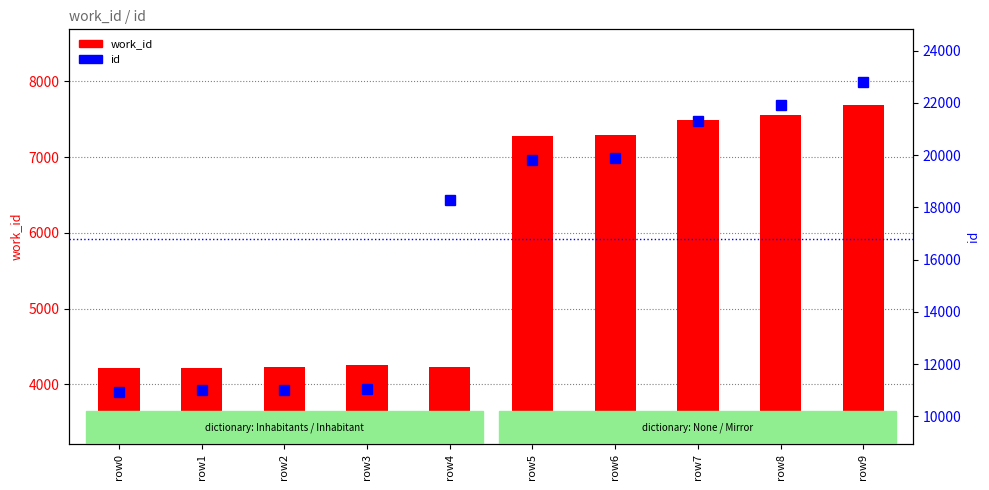

Is the value of work_id at row0 greater than the value of id at row4?

No